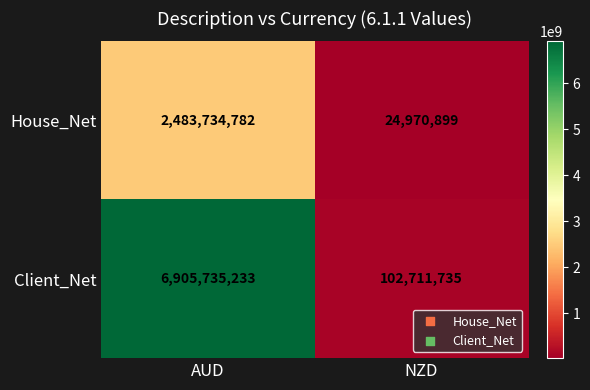

What is the sum of all Client_Net values?

7008446968